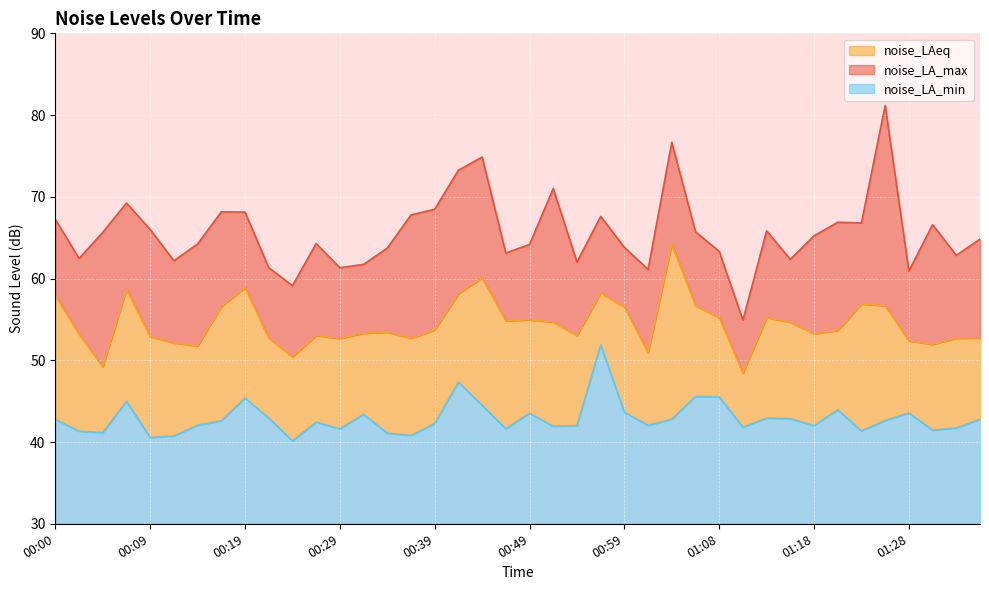

What is the difference between the maximum and minimum values in the noise_LA_max series?

26.2